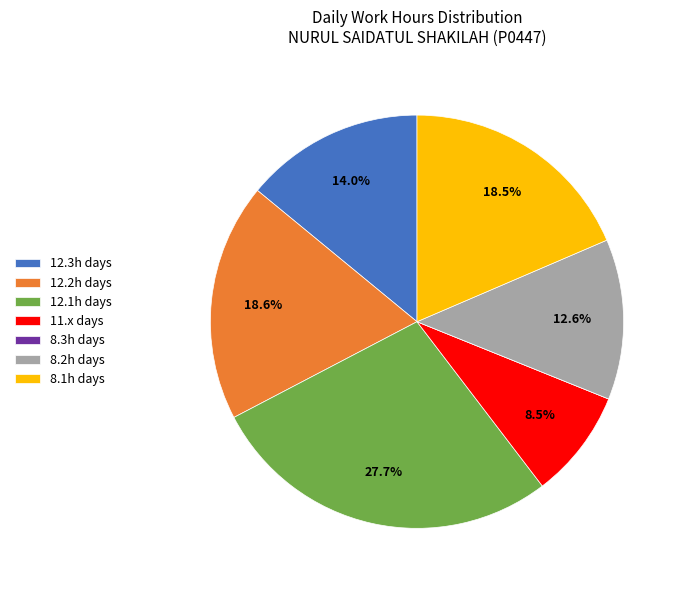

Is there any slice that represents more than half of the pie?

No